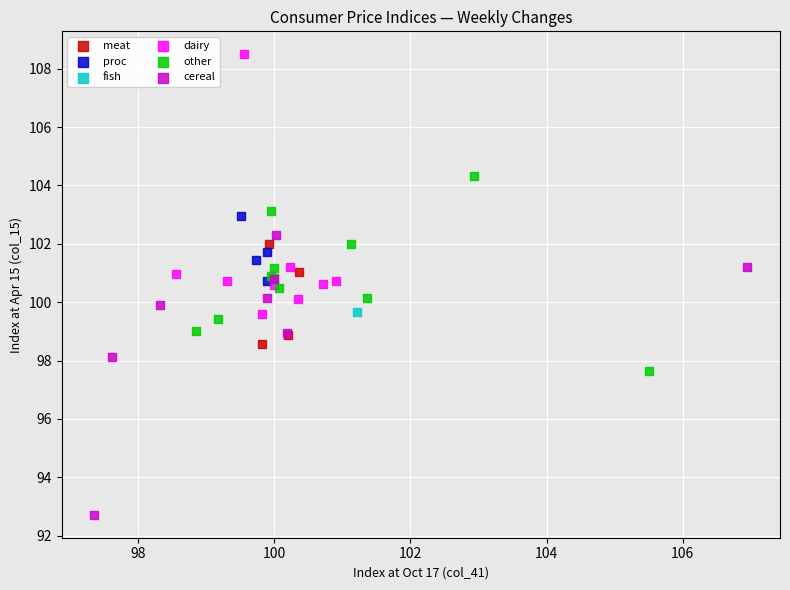

What are all the series names shown in the legend?

meat, proc, fish, dairy, other, cereal